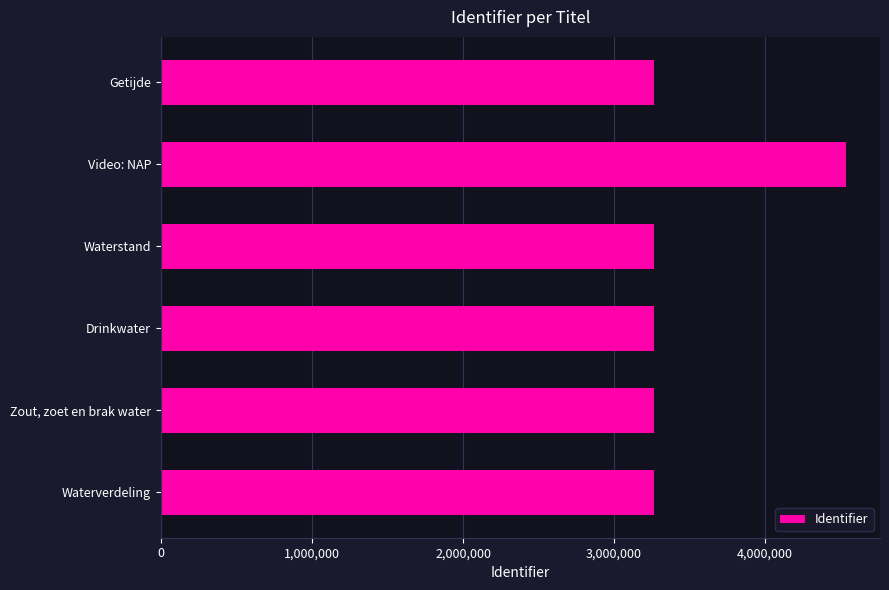

Does the chart contain any negative values?

No